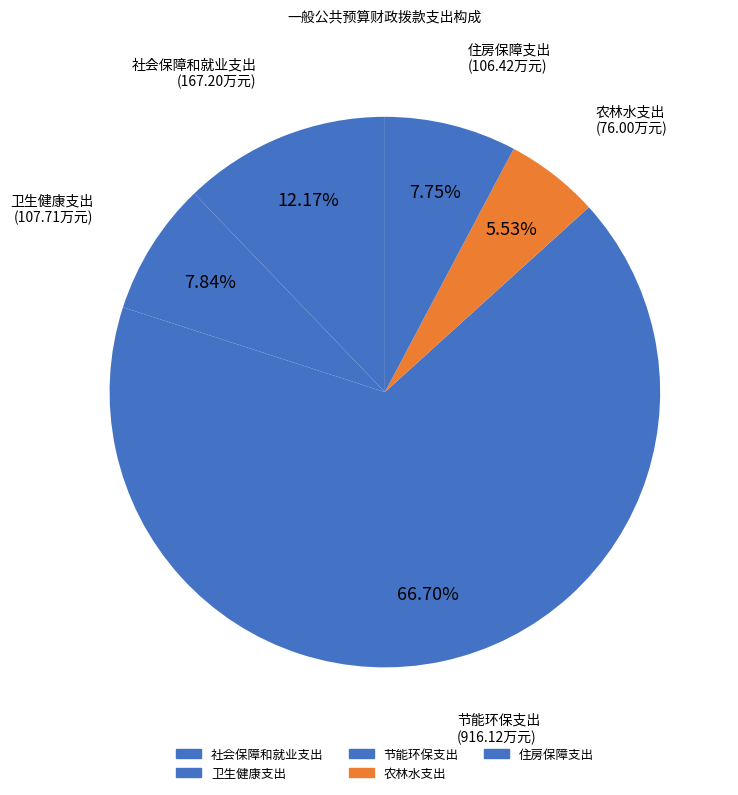

To the nearest percent, what is the average slice percentage?

20%